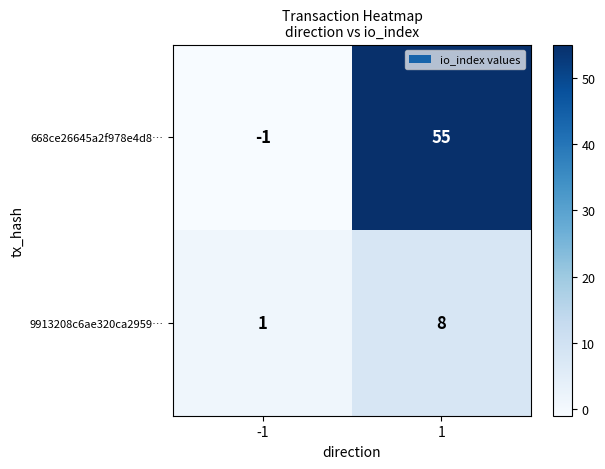

What is the maximum value for 668ce26645a2f978e4d8…?

55